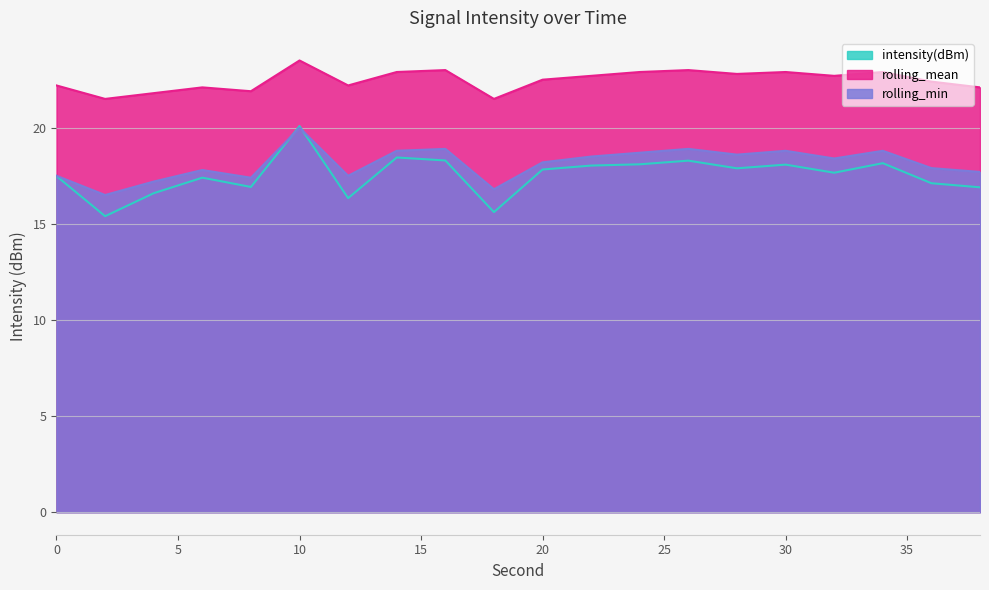

Does the chart have visible grid lines?

Yes